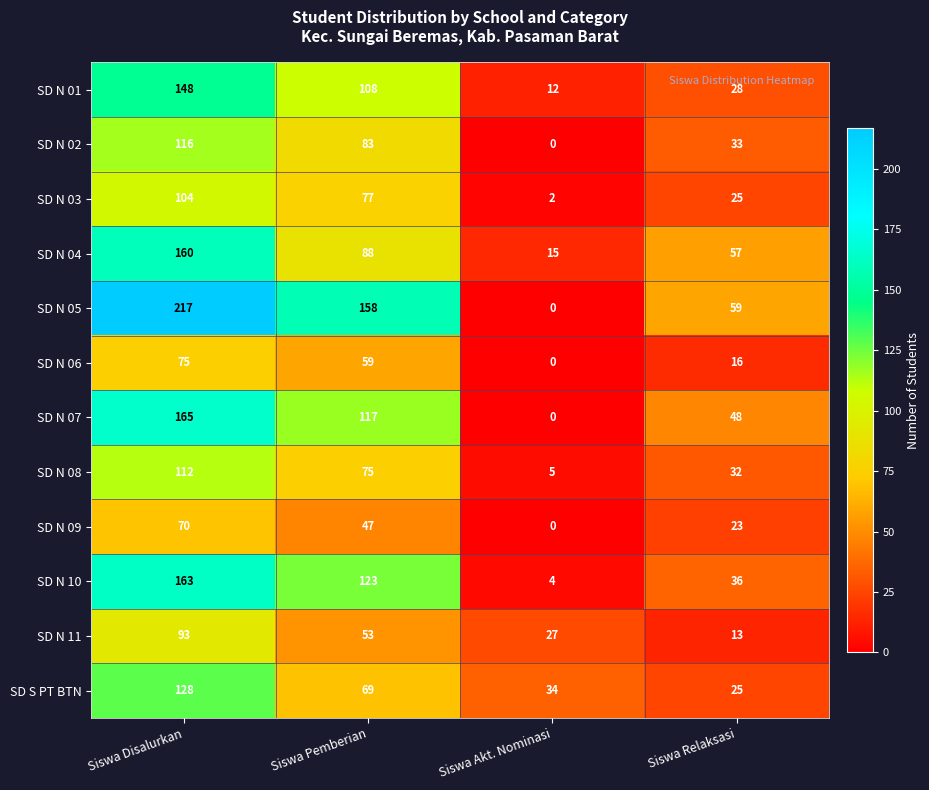

What is the spread (max minus min) of values at Siswa Disalurkan?

147